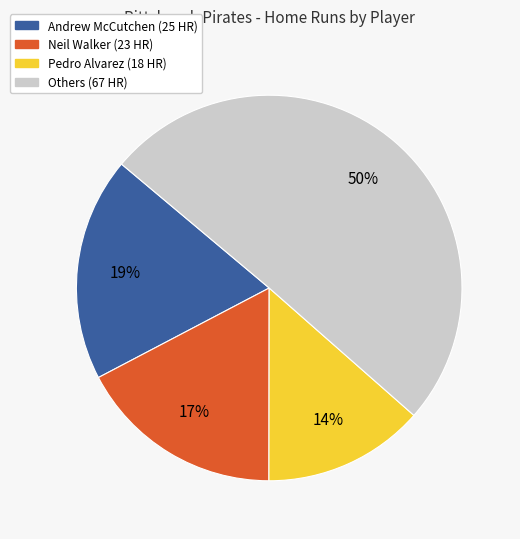

To the nearest percent, what is the average slice percentage?

25%